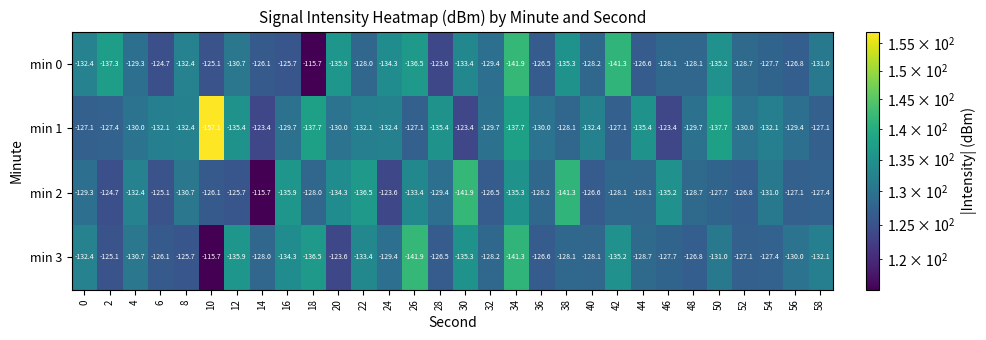

How many categories are shown in the chart?

30